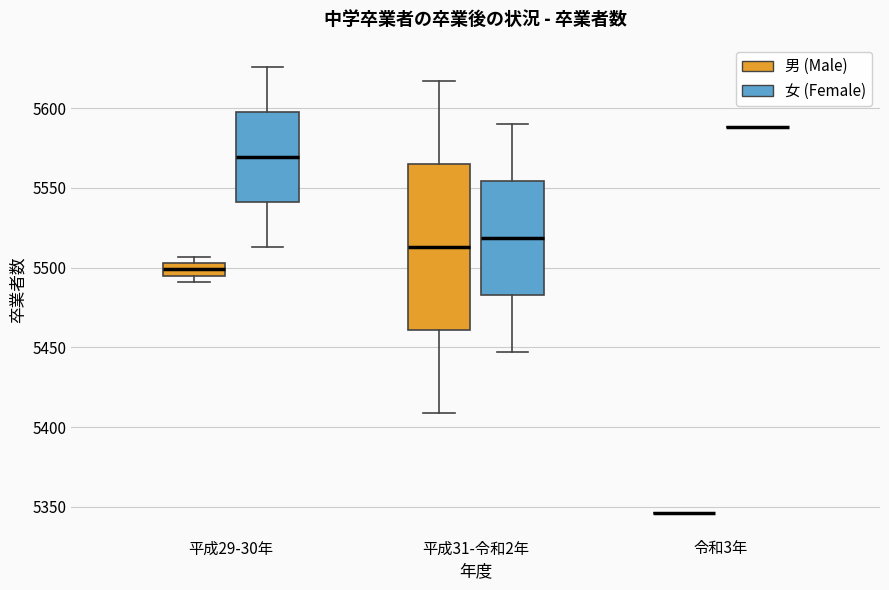

Reading left to right, read every box against the y-axis: the position of its median line, the range the box covers, and the ends of its whiskers. The values are not printed on the chart, so give them approximately, as read against the axis.

平成29-30年 (男 (Male)): median 5500, box 5495 to 5505, whiskers 5490 to 5505 (just above the box's upper edge)
平成29-30年 (女 (Female)): median 5570, box 5540 to 5600, whiskers 5515 to 5625
平成31-令和2年 (男 (Male)): median 5515, box 5460 to 5565, whiskers 5410 to 5615
平成31-令和2年 (女 (Female)): median 5520, box 5485 to 5555, whiskers 5445 to 5590
令和3年 (男 (Male)): box collapsed to a line at 5345, whiskers 5345 to 5345
令和3年 (女 (Female)): box collapsed to a line at 5590, whiskers 5590 to 5590